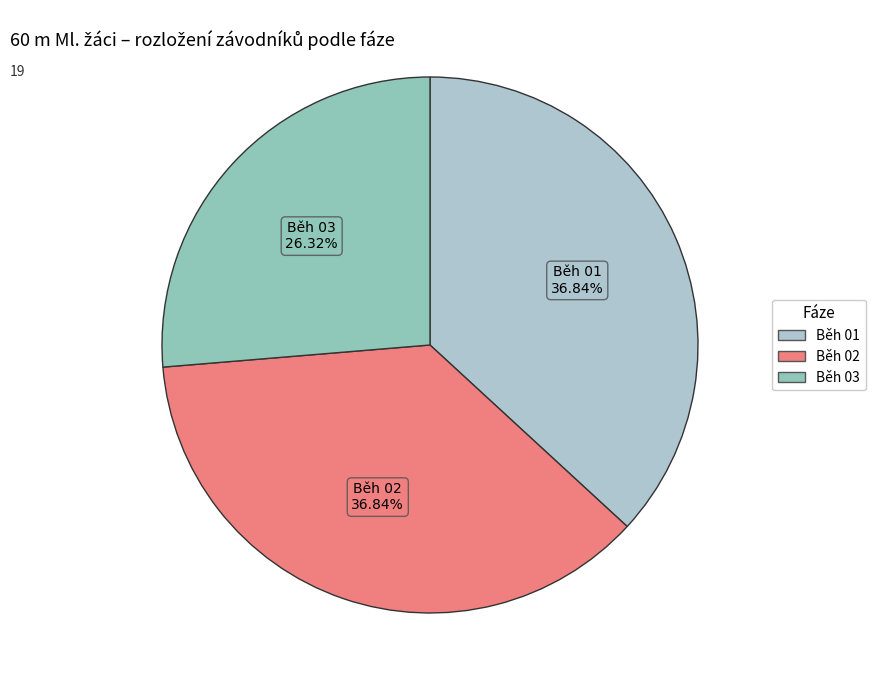

How many slices are in this pie chart?

3